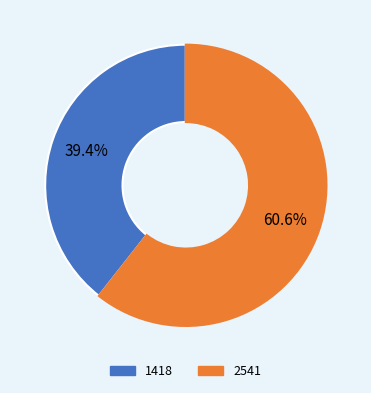

Is it true that 1418 is 26% of the pie?

False